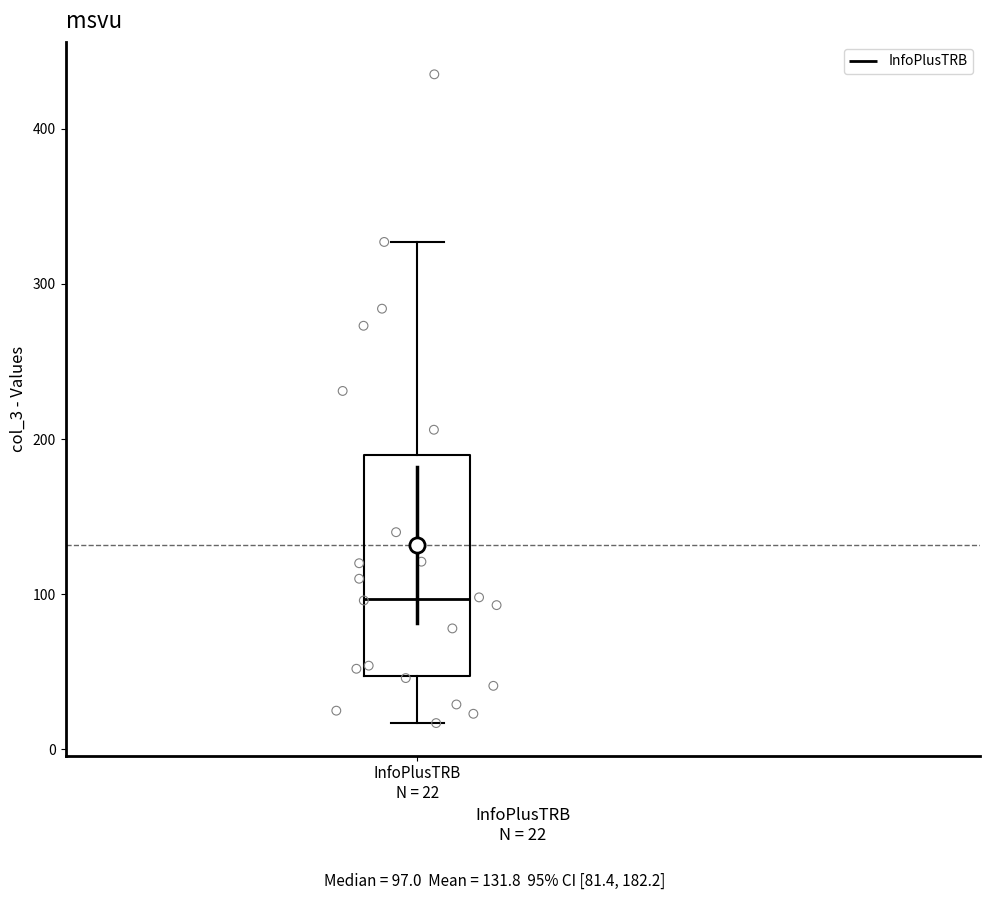

Transcribe this box plot: give where the median line is, the range the box spans, and where the two whiskers end, as read against the y-axis. The values are not printed on the chart, so give them approximately, as read against the axis.

median 100, box 50 to 190, whiskers 20 to 330